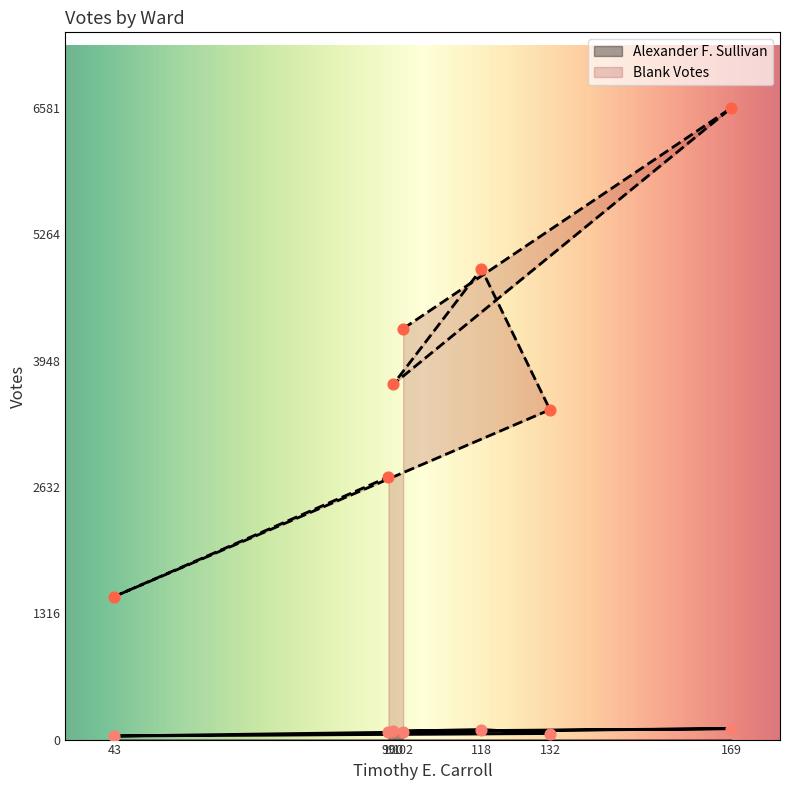

What is the total value across all series at 43?

1528